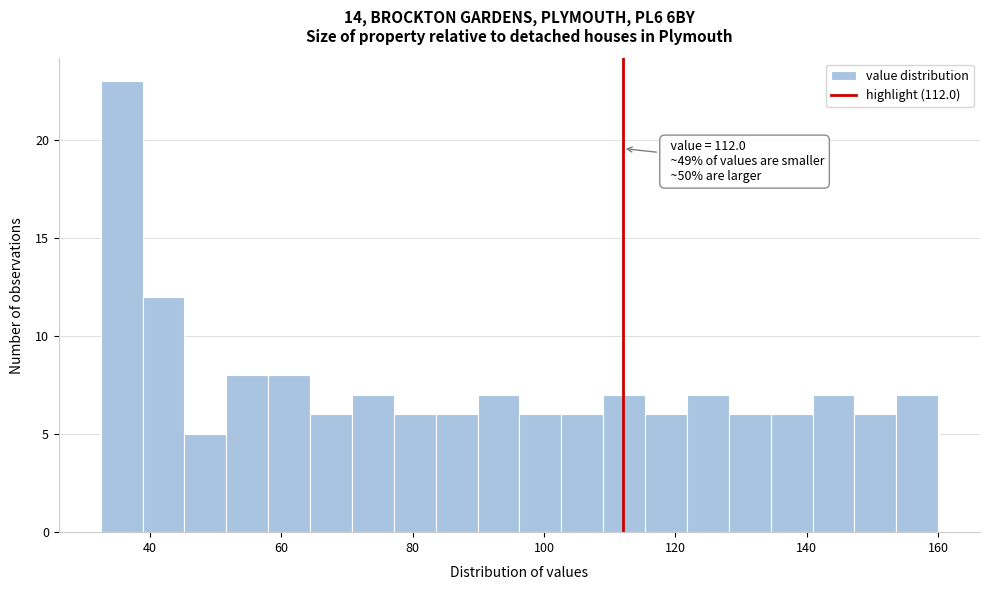

Read against the x-axis, roughly where is the centre of the tallest bar?

36